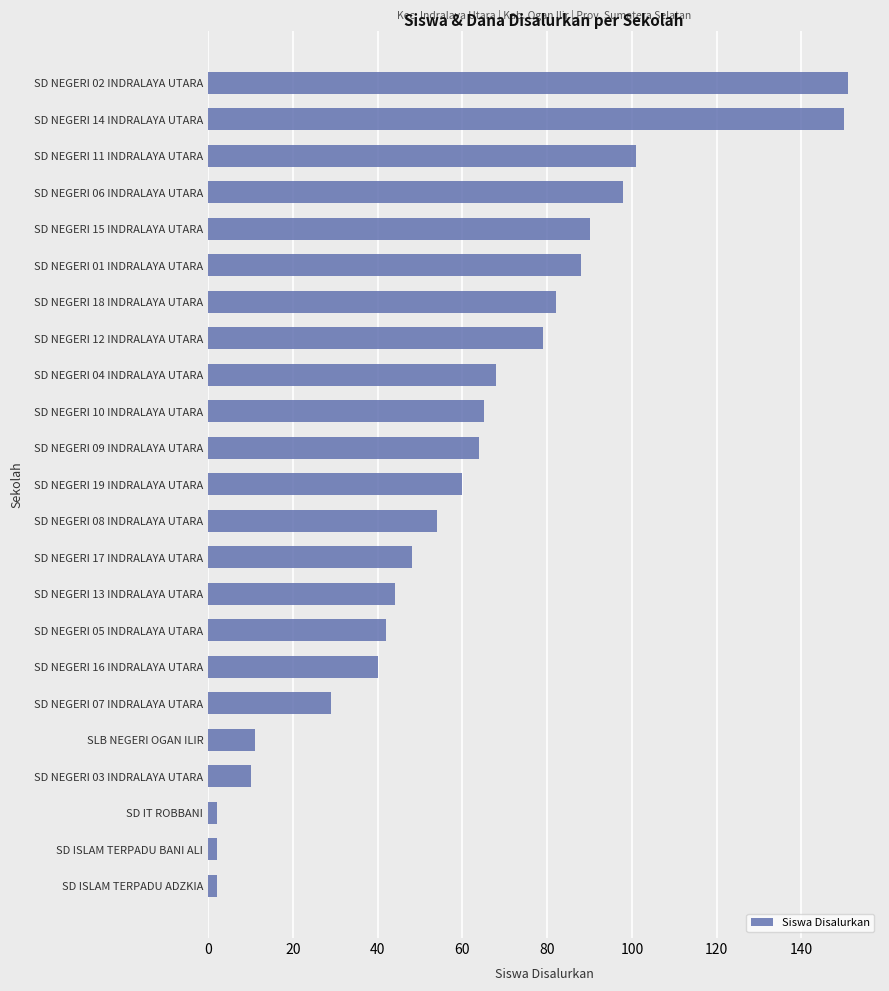

True or false: the data shows 60 at SD NEGERI 19 INDRALAYA UTARA.

True